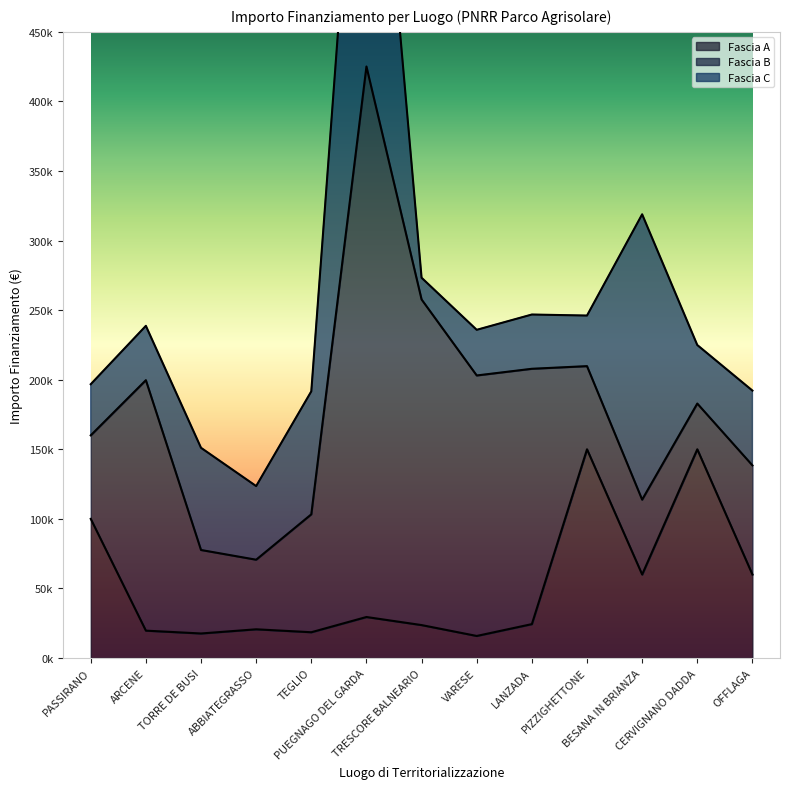

Where is the first local minimum for Fascia C?

ABBIATEGRASSO